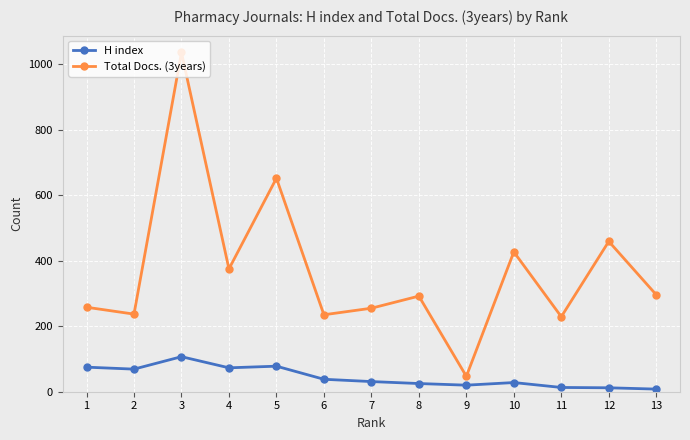

How many lines are shown in the chart?

2